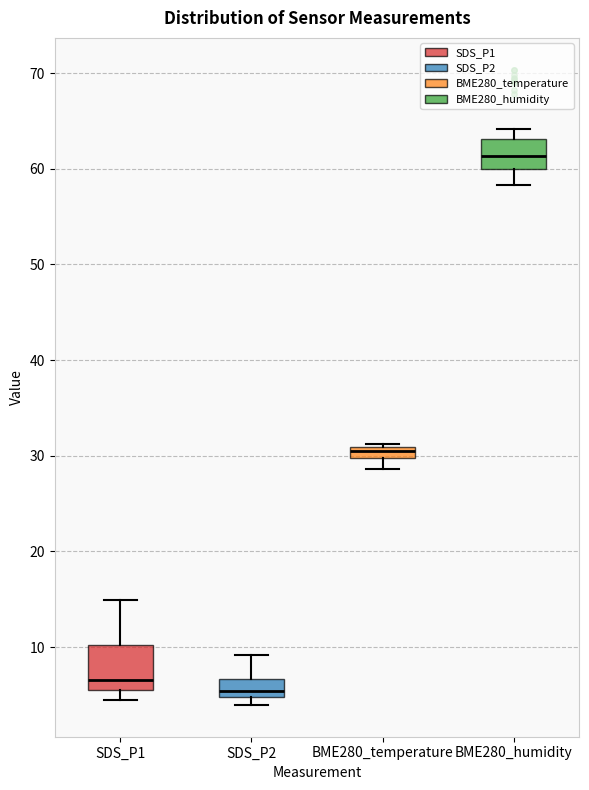

Comparing the boxes themselves (not the whiskers), which one is the tallest?

SDS_P1